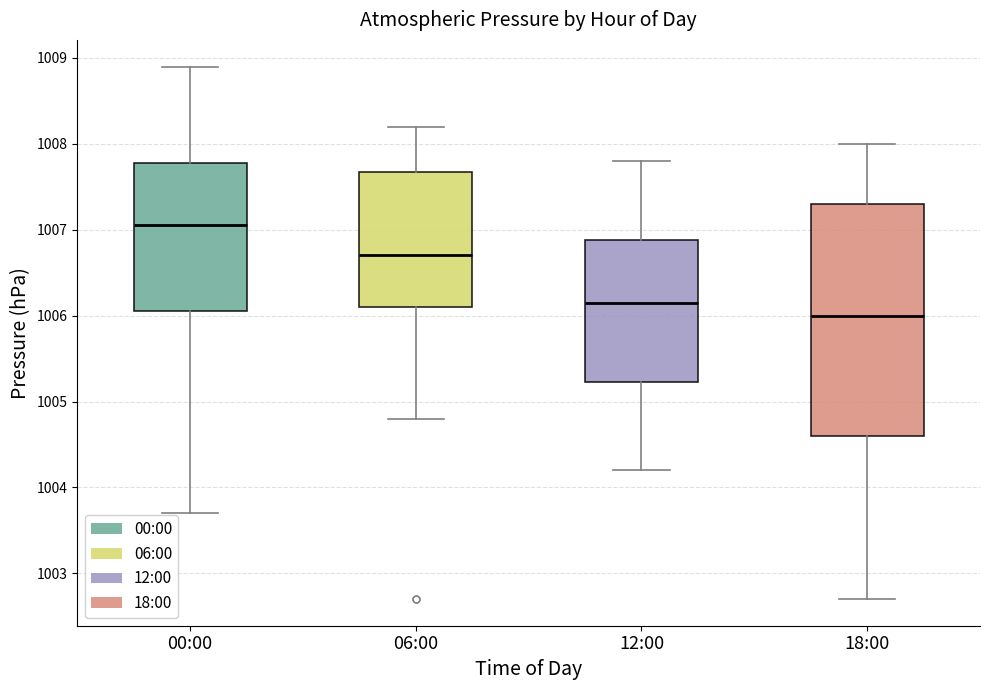

Where does the upper whisker of the box for 18:00 end on the y-axis? The values are not printed on the chart, so give them approximately, as read against the axis.

1008.0